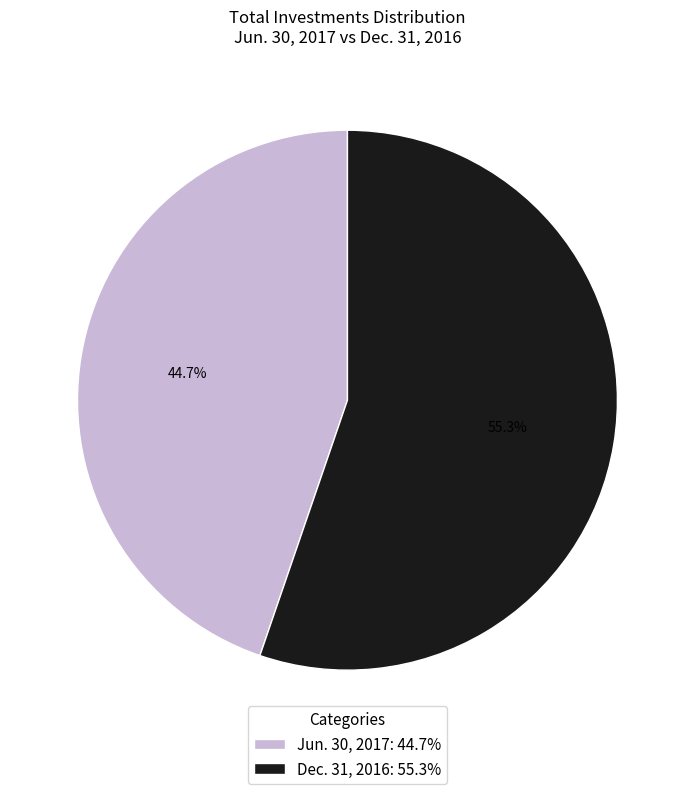

How many segments does this pie chart have?

2